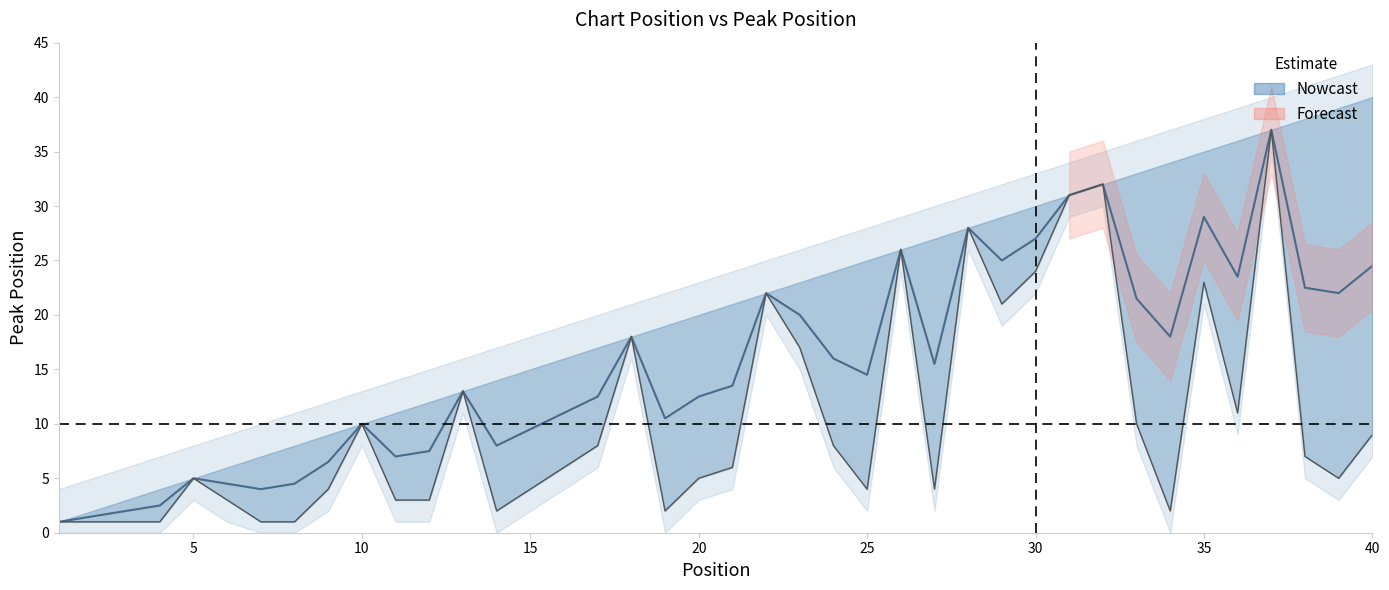

Reading left to right, extract all data points from this chart.

1=1	2=1	3=1	4=1	5=5	6=3	7=1	8=1	9=4	10=10	11=3	12=3	13=13	14=2	15=4	16=6	17=8	18=18	19=2	20=5	21=6	22=22	23=17	24=8	25=4	26=26	27=4	28=28	29=21	30=24	31=31	32=32	33=10	34=2	35=23	36=11	37=37	38=7	39=5	40=9